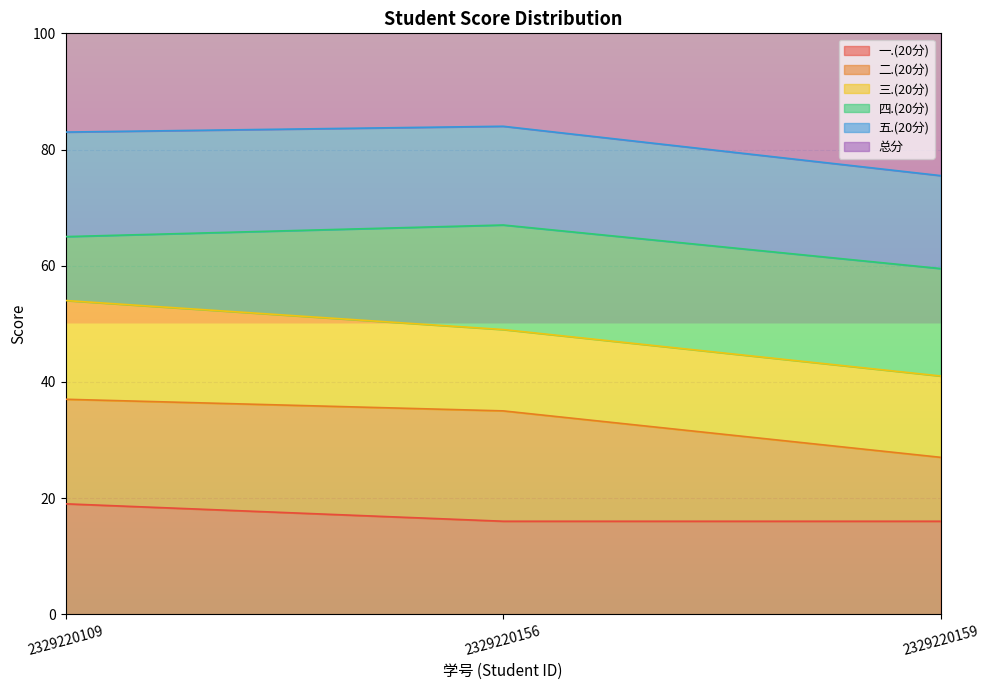

The 一.(20分) series shows 28 at 2329220109. True or false?

False